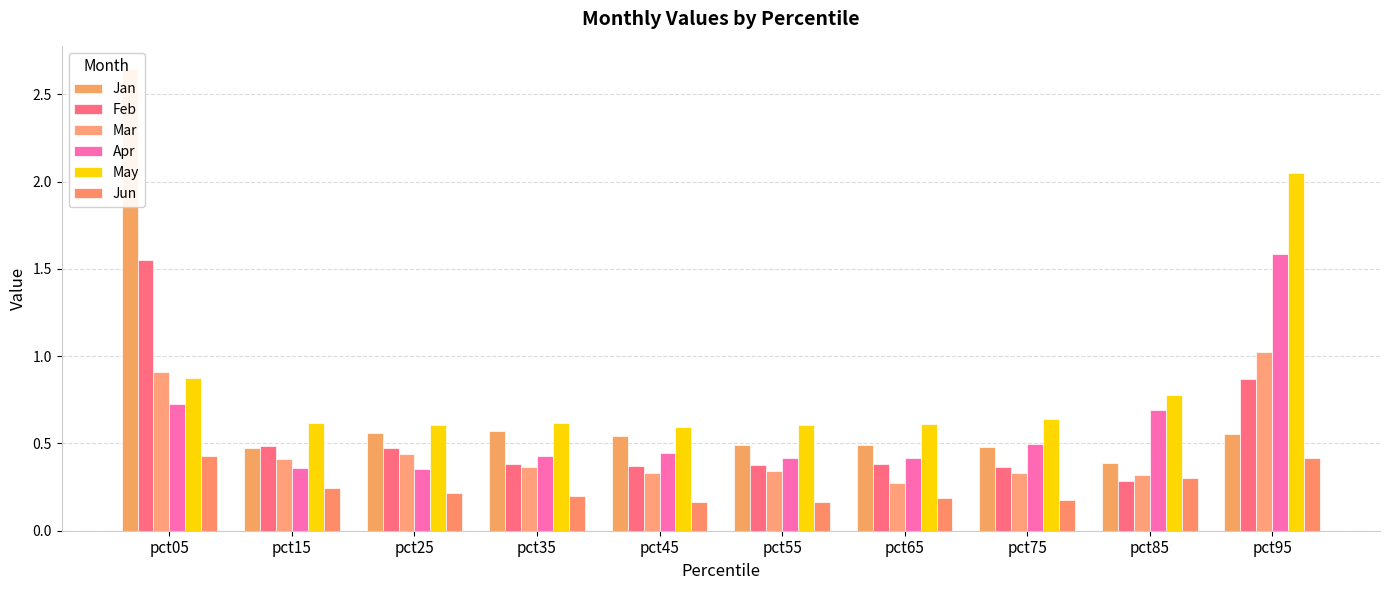

At how many categories does at least one series exceed 0?

10